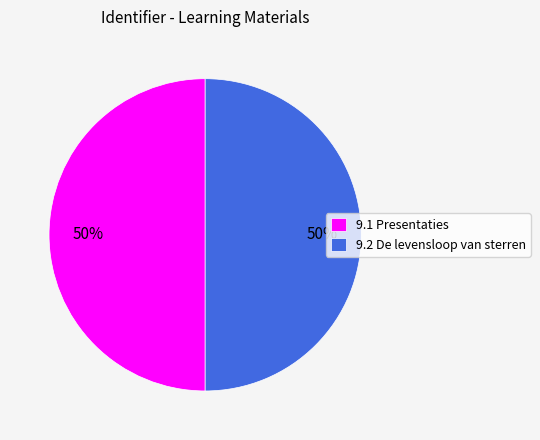

What percentage is the 9.1 Presentaties slice, to the nearest percent?

50%